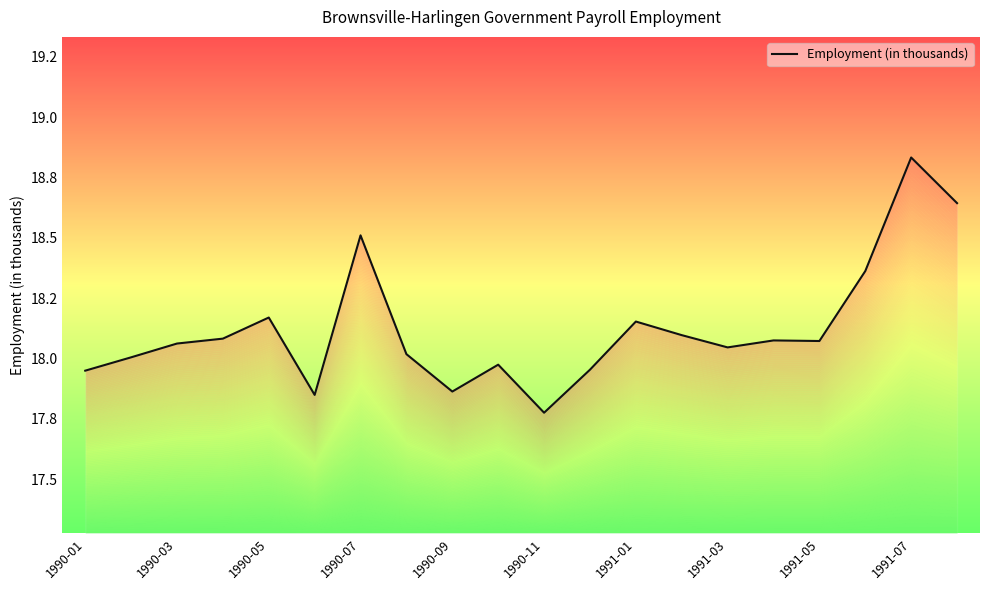

What value does the data have at 13?

18.1